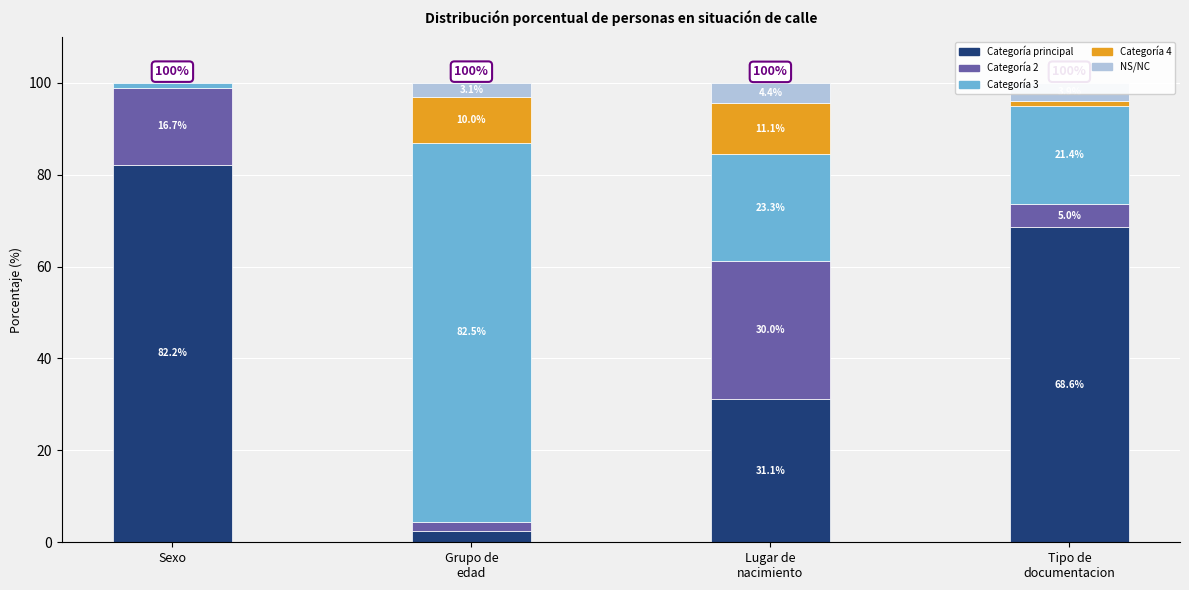

True or false: Tipo de documentacion has a value of 2.1 at 1.

False